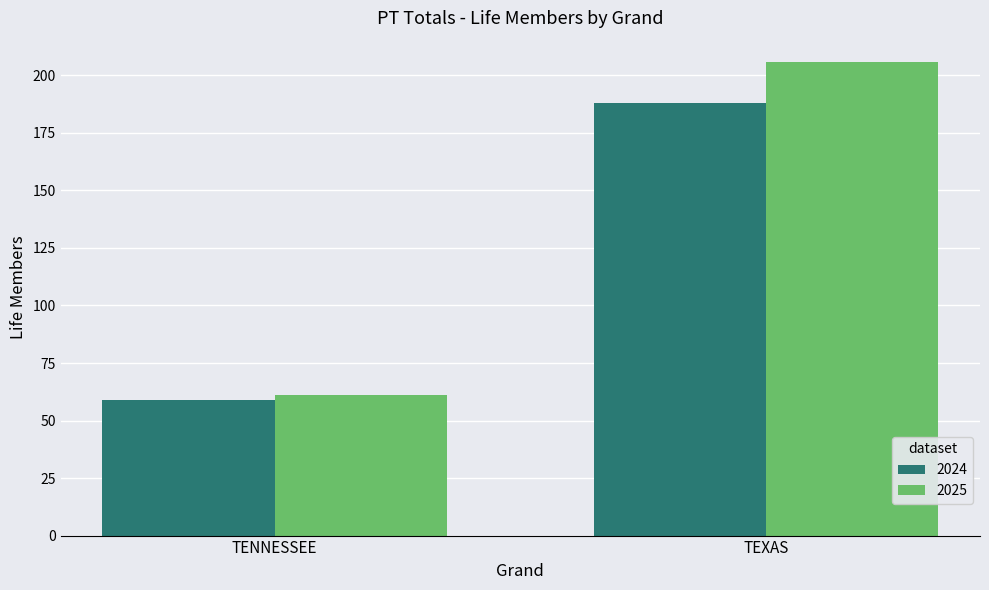

At which label is 2024 closest to 123?

TENNESSEE